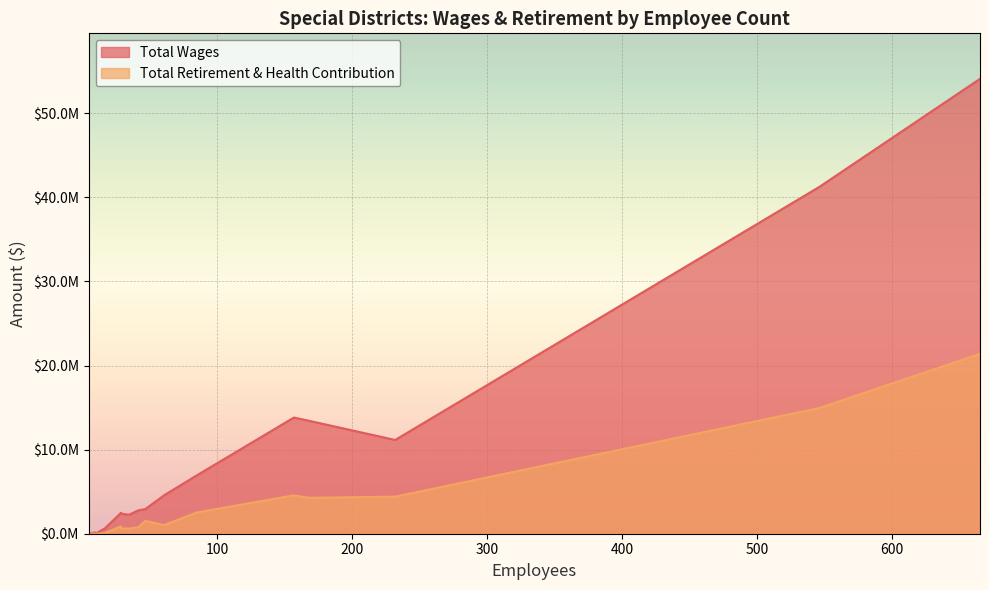

True or false: Total Retirement & Health Contribution and Total Wages cross at least once.

False